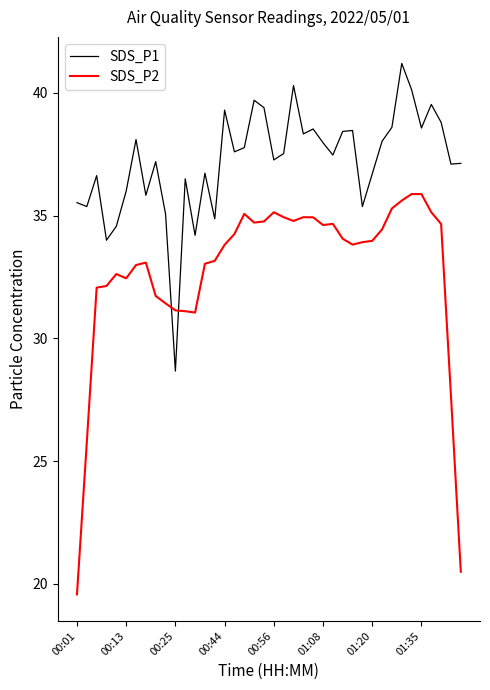

List the series in order of their overall mean, highest first.

SDS_P1, SDS_P2